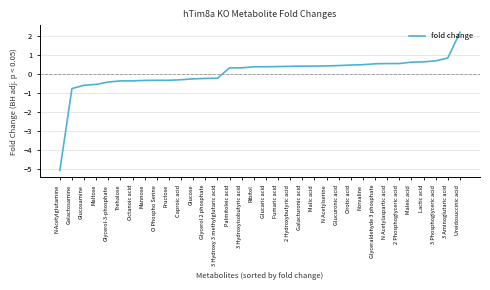

Where does the data first go above 0?

Palmitoleic acid